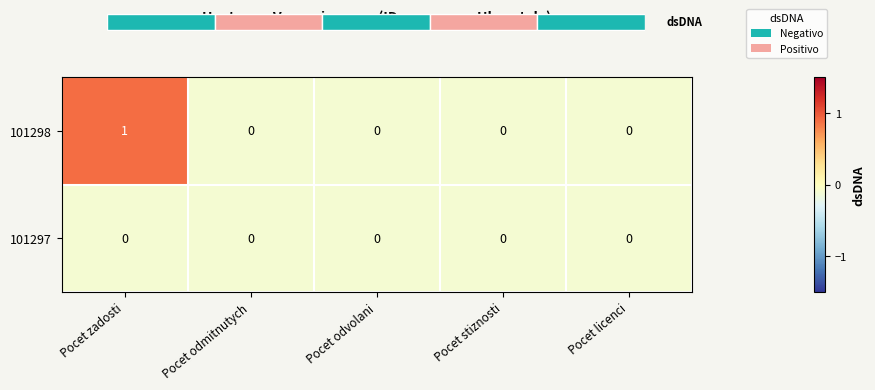

Is the value of 101297 at Pocet zadosti greater than the value of 101298 at Pocet zadosti?

No